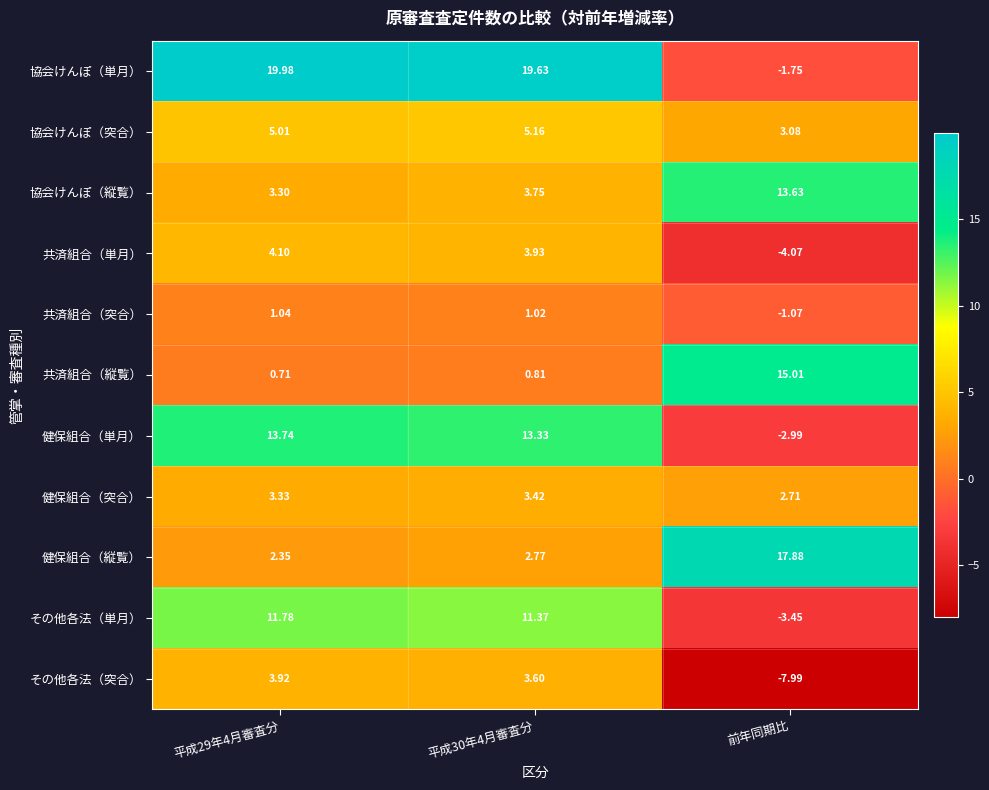

Which label corresponds to the smallest value in the chart?

前年同期比